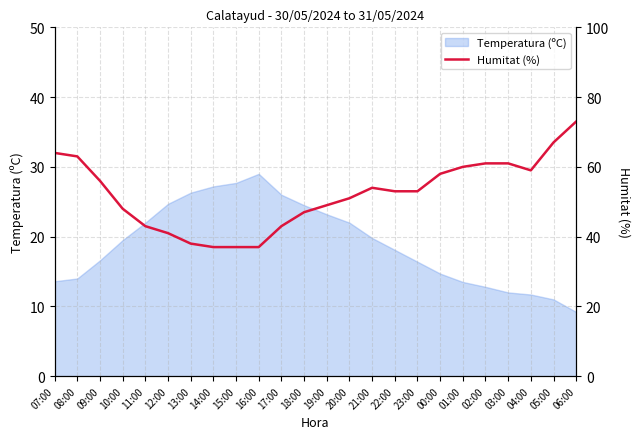

At which label is the value closest to 55?

09:00